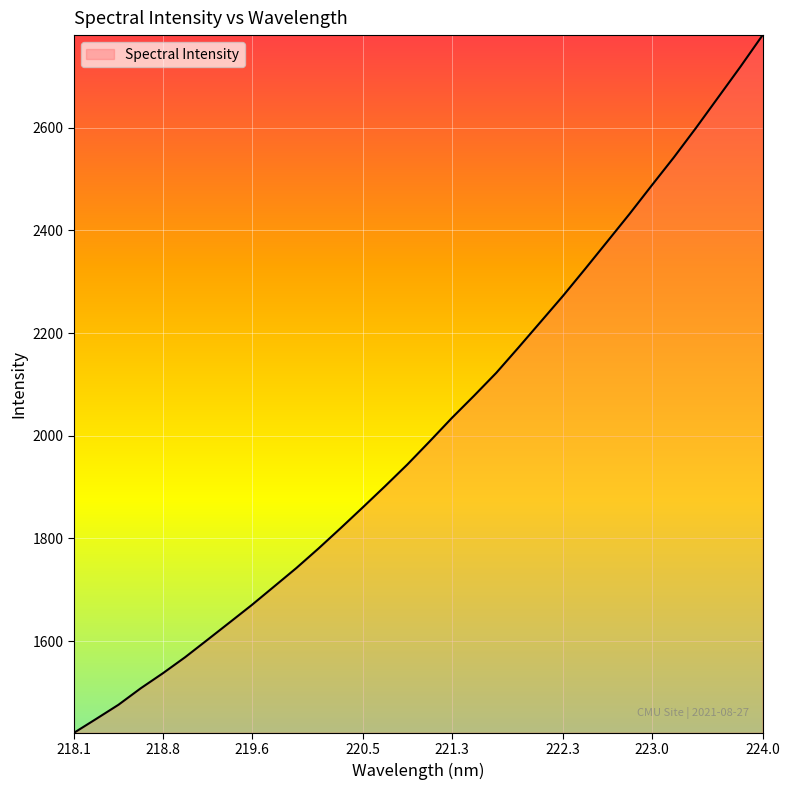

What is the difference between the maximum and second lowest values?

1331.5